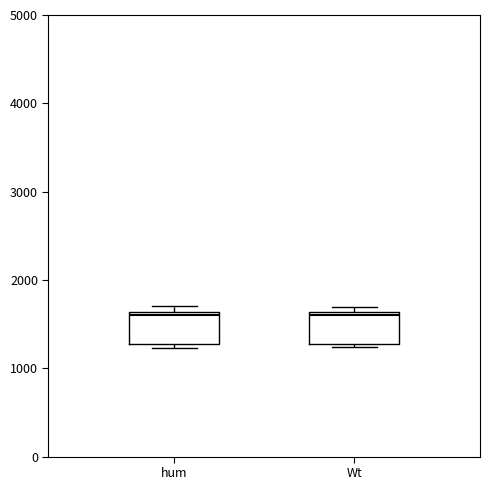

Reading left to right, read every box against the y-axis: the position of its median line, the range the box covers, and the ends of its whiskers. The values are not printed on the chart, so give them approximately, as read against the axis.

hum: median 1600, box 1300 to 1600, whiskers 1200 to 1700
Wt: median 1600, box 1300 to 1600, whiskers 1200 to 1700